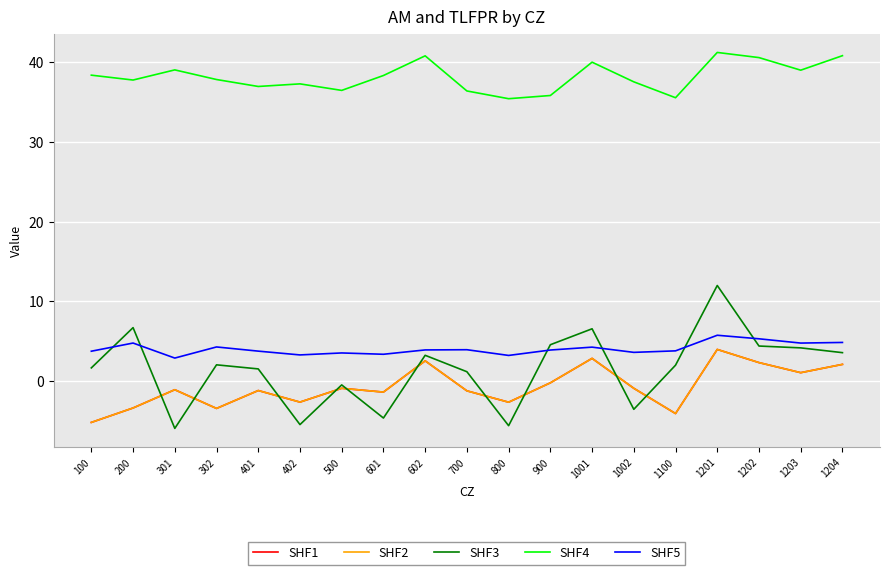

What is the difference between the maximum and second lowest values in the SHF4 series?

5.7